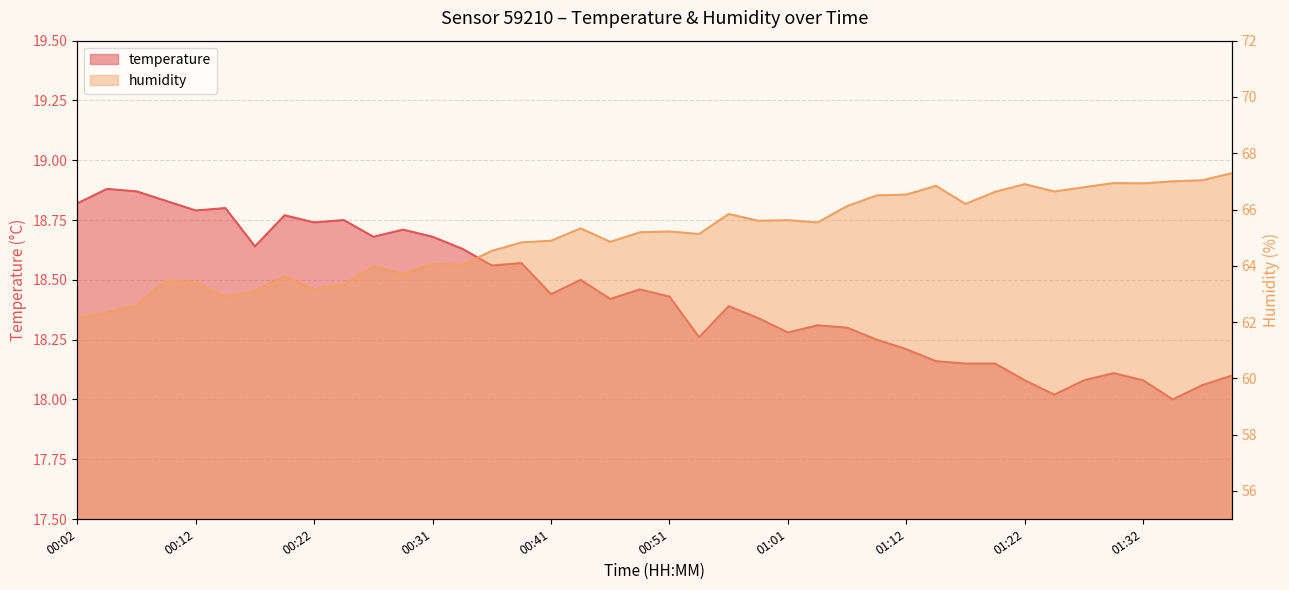

In humidity, how many points are lower than both neighbors (excluding endpoints)?

11